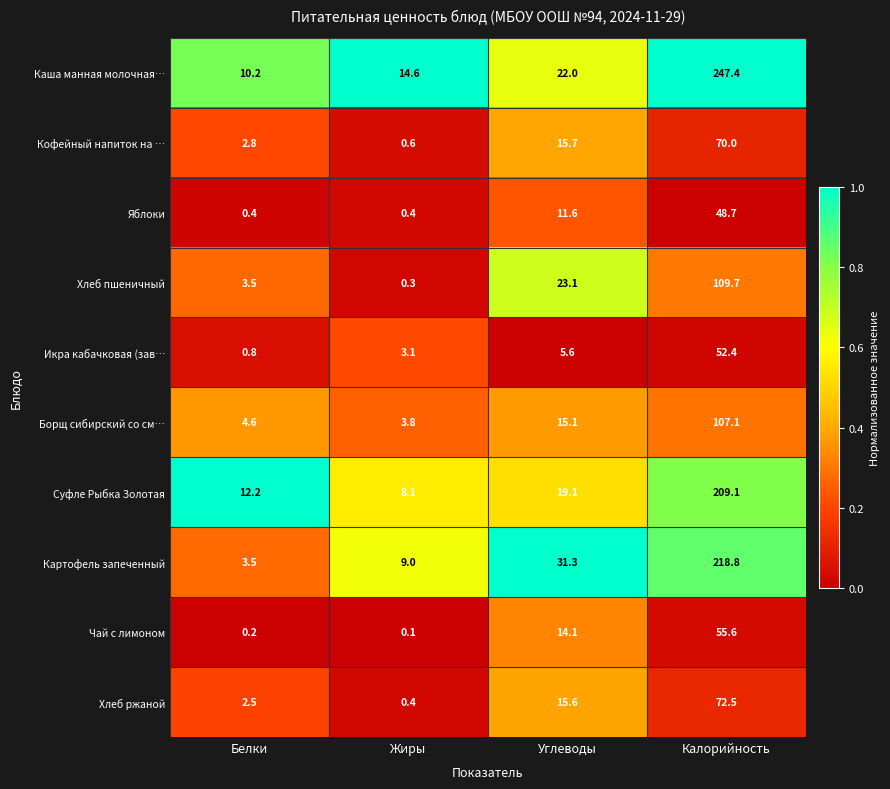

List the labels in order of Суфле Рыбка Золотая value, smallest first.

Жиры, Белки, Углеводы, Калорийность